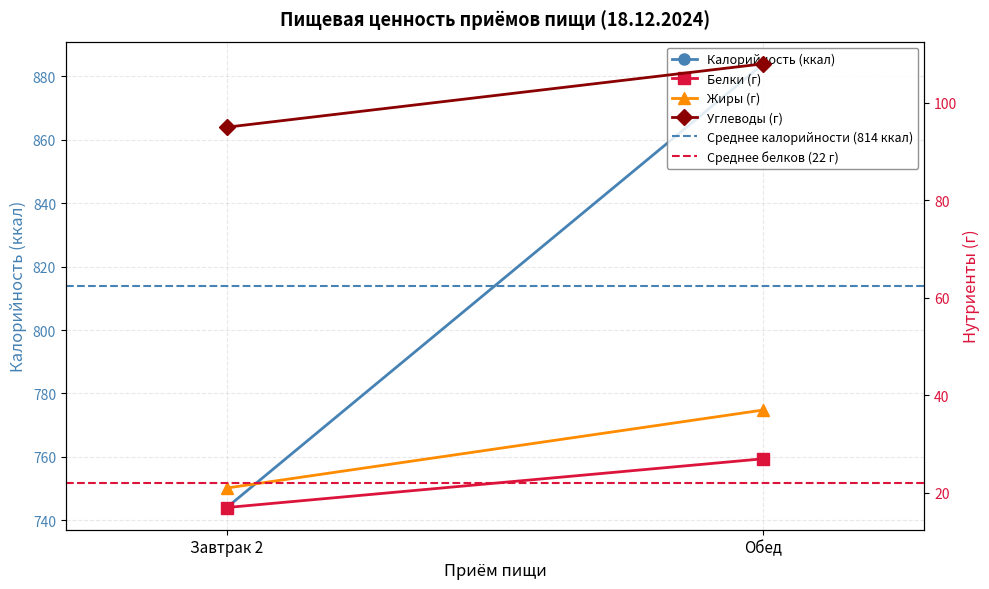

Is it true that Углеводы (г) equals 95 at Завтрак 2?

True